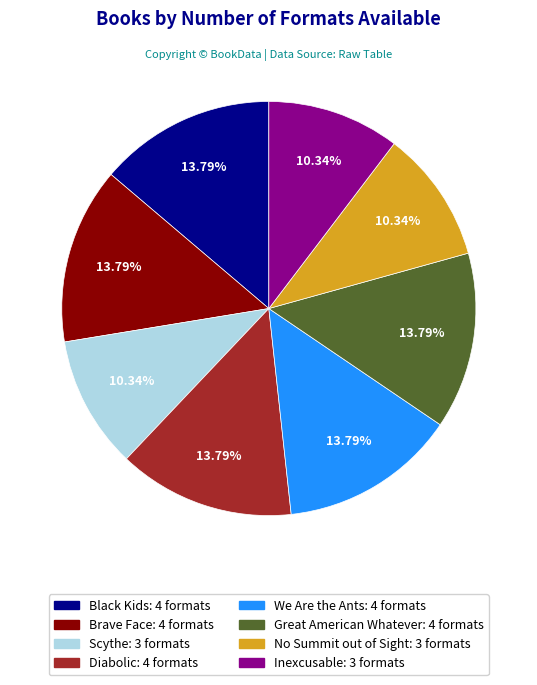

Between No Summit out of Sight and Black Kids, which is larger?

Black Kids